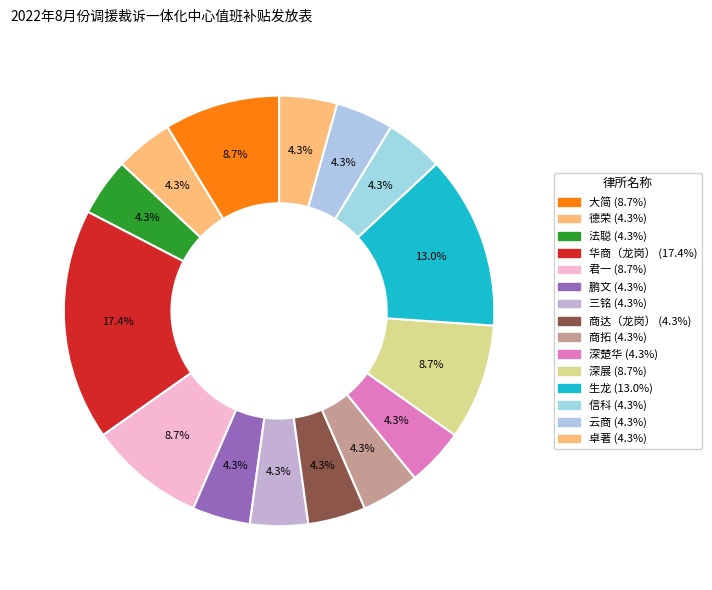

Which category has the biggest portion of the pie?

华商（龙岗）